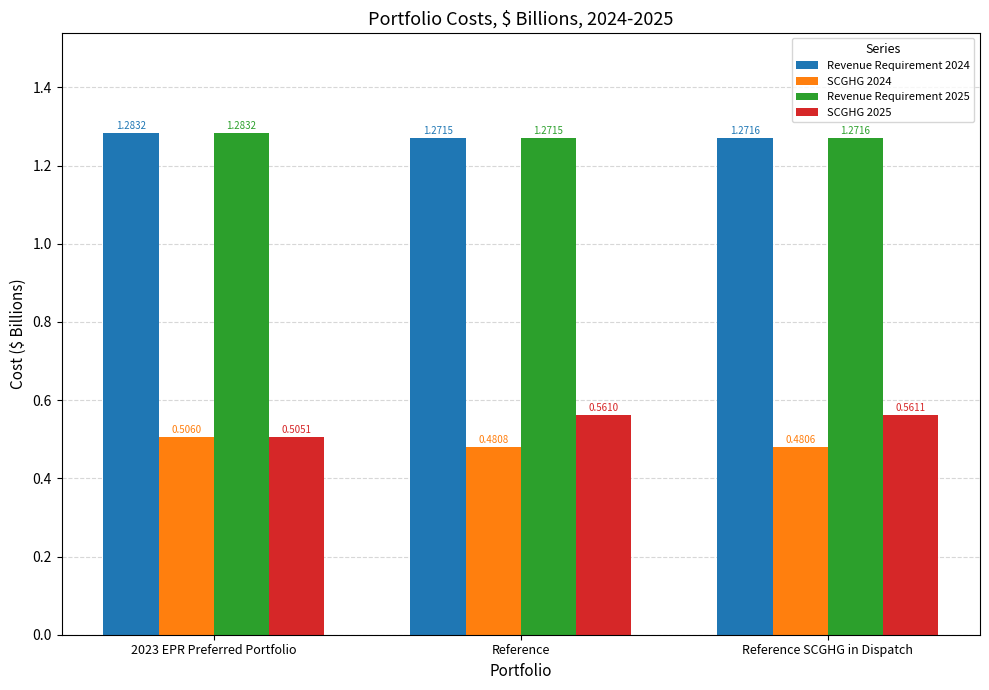

Where is Revenue Requirement 2025 nearest to the value 1?

Reference